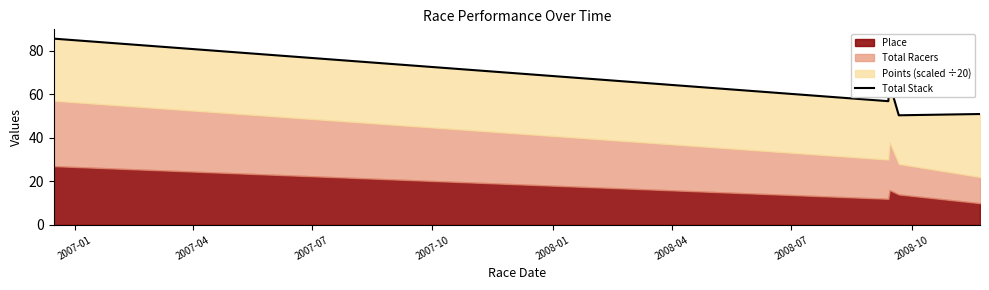

How many interior local peaks (higher than both neighbors) does the data have?

1